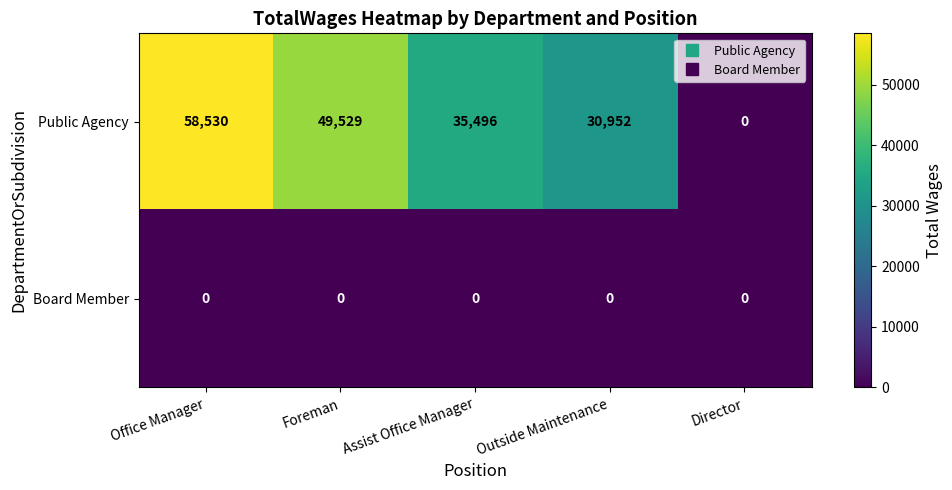

Reading right to left, extract all data points from this chart.

Public Agency: Director=0	Outside Maintenance=30952	Assist Office Manager=35496	Foreman=49529	Office Manager=58530
Board Member: Director=0	Outside Maintenance=0	Assist Office Manager=0	Foreman=0	Office Manager=0